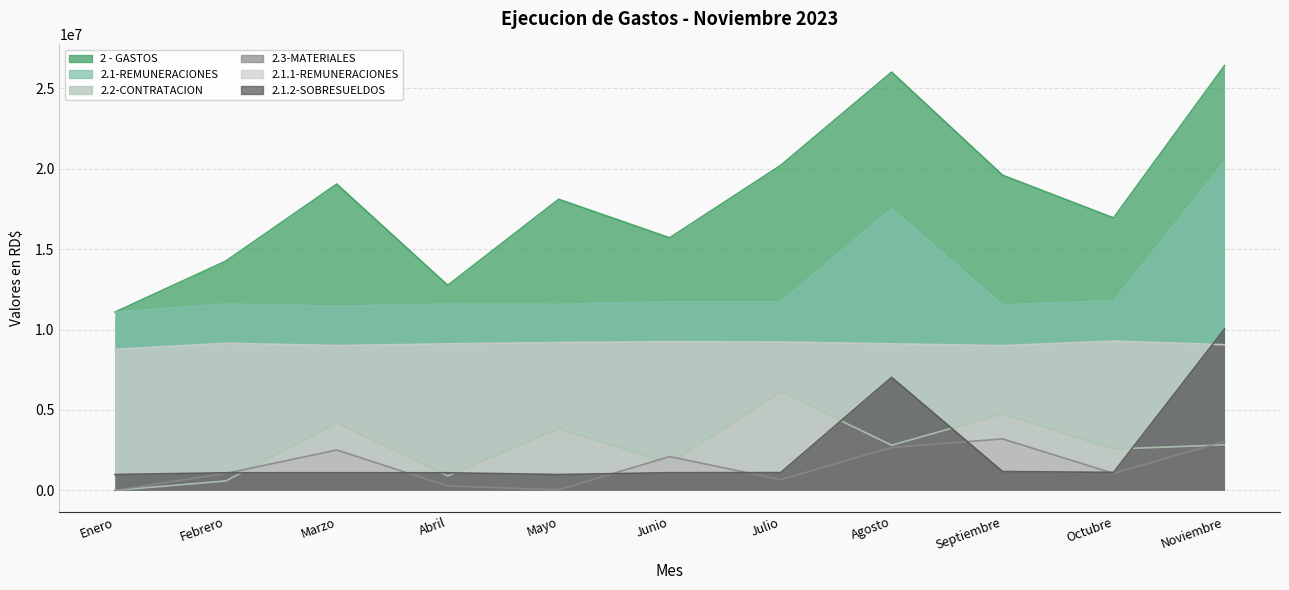

Reading right to left, list all the values displayed in this chart.

2 - GASTOS: Noviembre=26419451.6	Octubre=16949495.9	Septiembre=19606857.6	Agosto=26019140.5	Julio=20214977.9	Junio=15710391.4	Mayo=18107410.3	Abril=12757091.0	Marzo=19054537.9	Febrero=14259985.2	Enero=11082267.5
2.1-REMUNERACIONES: Noviembre=20465407.4	Octubre=11793142.1	Septiembre=11540124.2	Agosto=17531751.9	Julio=11725688.0	Junio=11731580.2	Mayo=11572399.0	Abril=11592091.5	Marzo=11454998.0	Febrero=11594561.1	Enero=11082267.5
2.2-CONTRATACION: Noviembre=2832522.0	Octubre=2568947.4	Septiembre=4761794.8	Agosto=2806549.5	Julio=6136333.2	Junio=1689166.1	Mayo=3845410.0	Abril=895192.5	Marzo=4208137.9	Febrero=583860.0	Enero=0.0
2.3-MATERIALES: Noviembre=3044666.2	Octubre=1051323.8	Septiembre=3199070.9	Agosto=2660933.1	Julio=665872.3	Junio=2099119.9	Mayo=33925.0	Abril=269807.0	Marzo=2507719.2	Febrero=1051424.2	Enero=0.0
2.1.1-REMUNERACIONES: Noviembre=9057550.6	Octubre=9285041.7	Septiembre=9000661.0	Agosto=9113661.0	Julio=9225567.8	Junio=9248615.8	Mayo=9191411.0	Abril=9112361.0	Marzo=9006109.7	Febrero=9149641.6	Enero=8769861.0
2.1.2-SOBRESUELDOS: Noviembre=10035677.6	Octubre=1115600.0	Septiembre=1169470.0	Agosto=7031112.8	Julio=1100600.0	Junio=1096600.0	Mayo=982600.0	Abril=1092600.0	Marzo=1092600.0	Febrero=1092600.0	Enero=982600.0